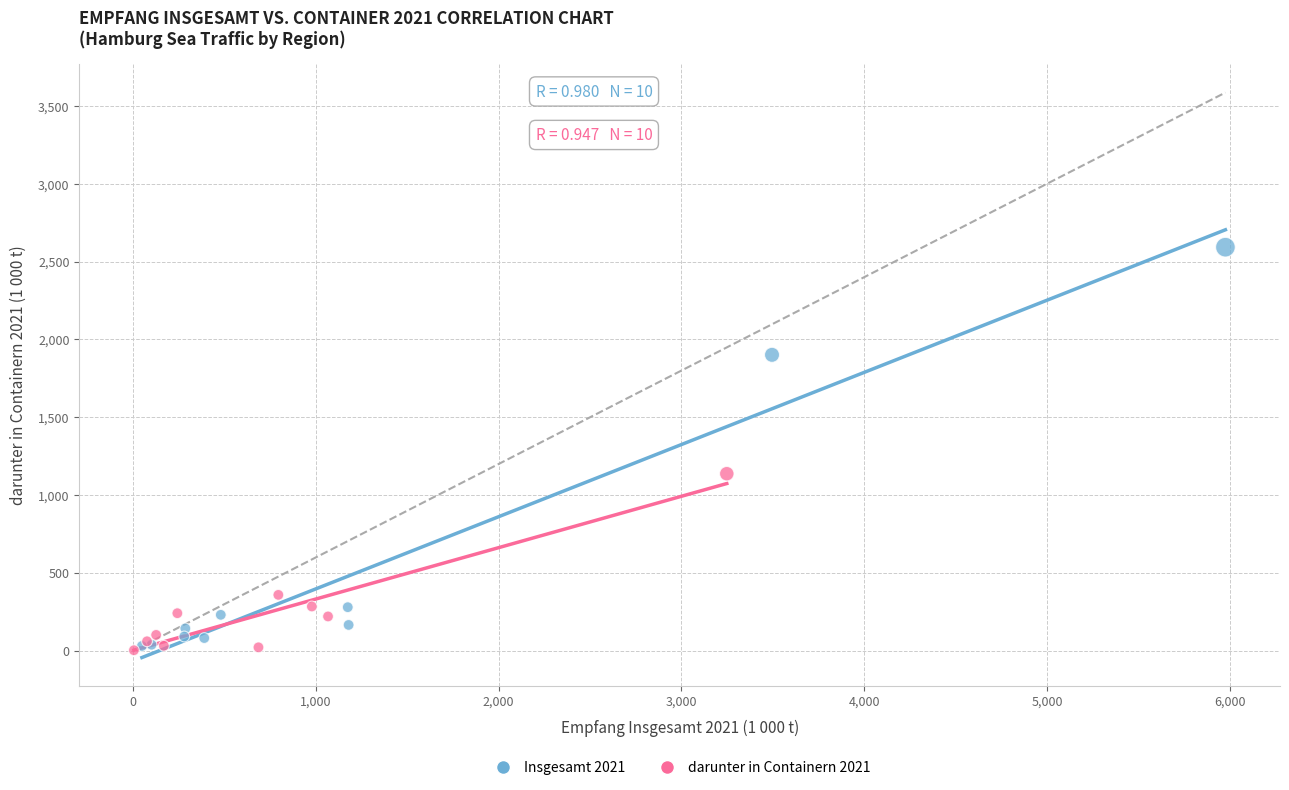

Which series reaches the maximum Y coordinate?

Insgesamt 2021